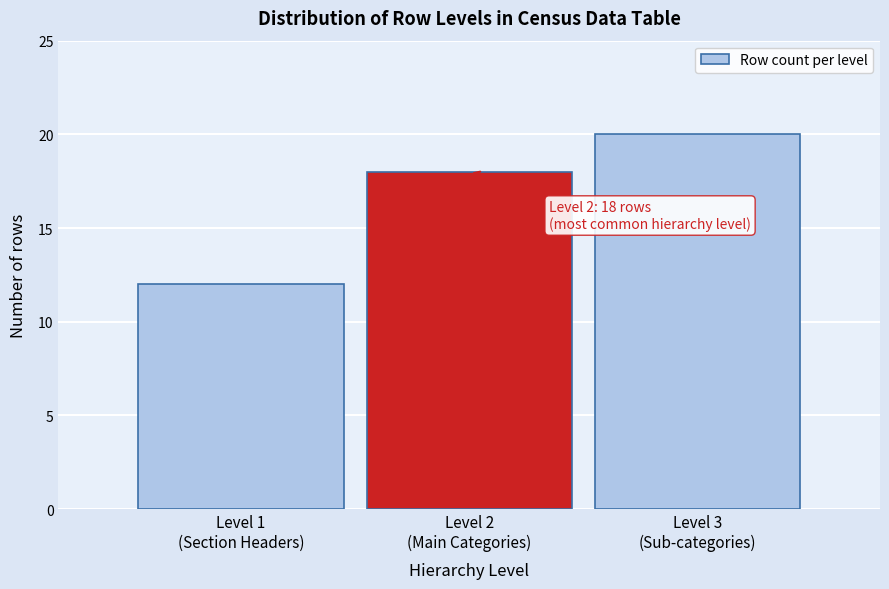

Reading left to right, list all the values displayed in this chart.

12	18	20